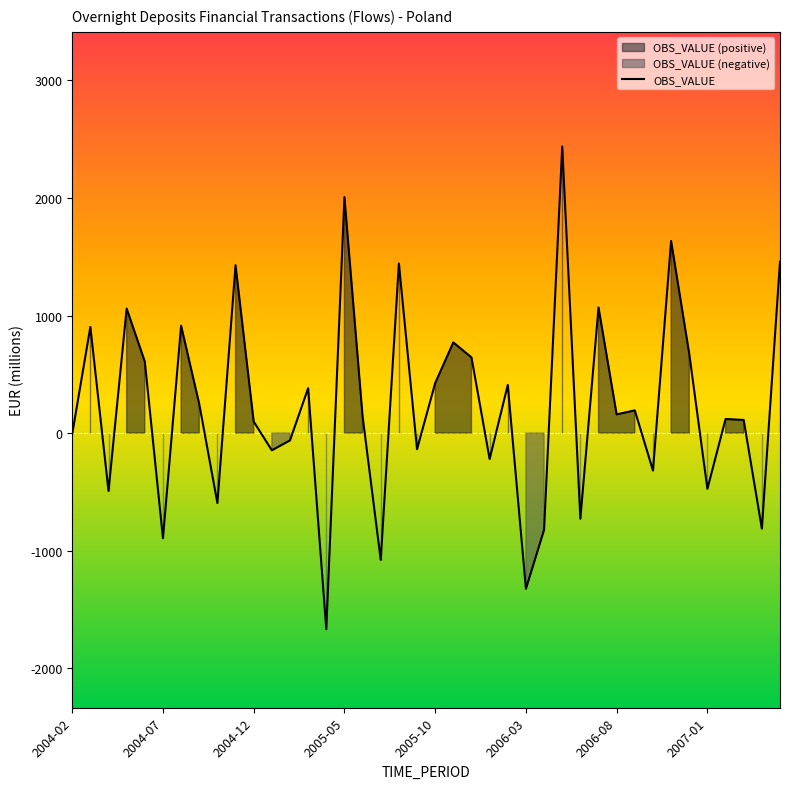

What is the value of the 3rd point from the left?

-492.4